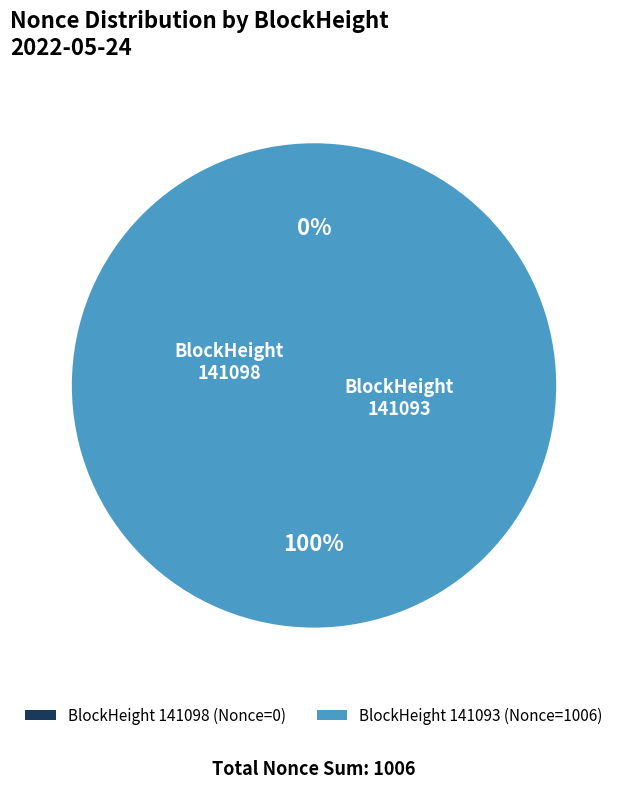

How many segments does this pie chart have?

2